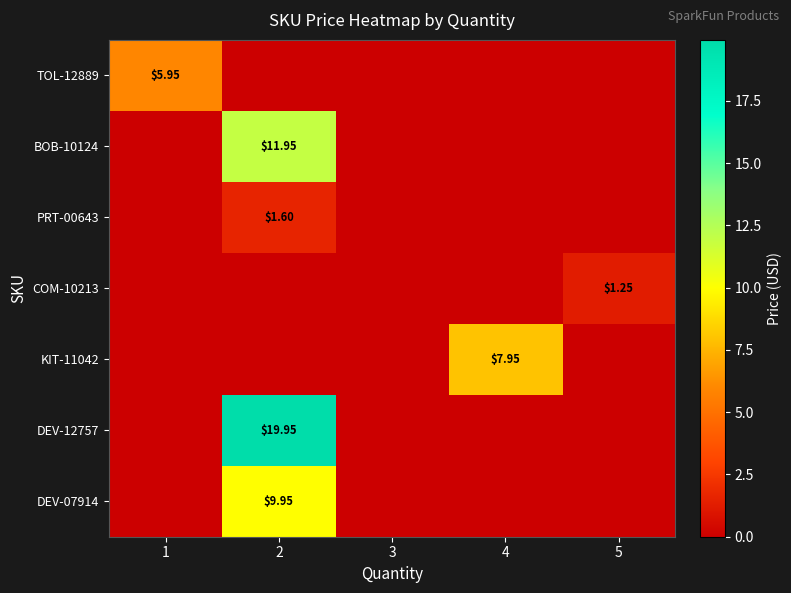

At how many categories does at least one series exceed 5?

3